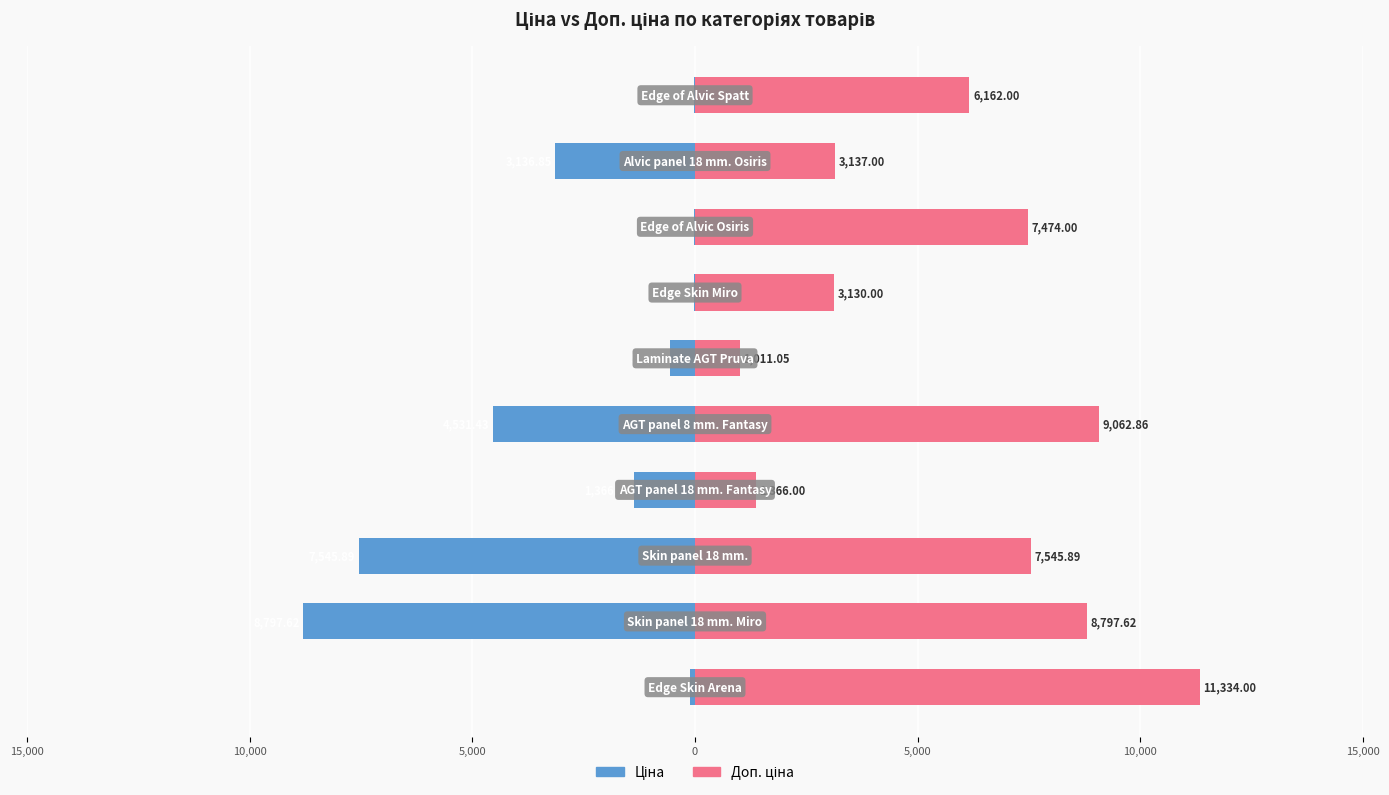

How many values in the Доп. ціна series are below 7474?

5